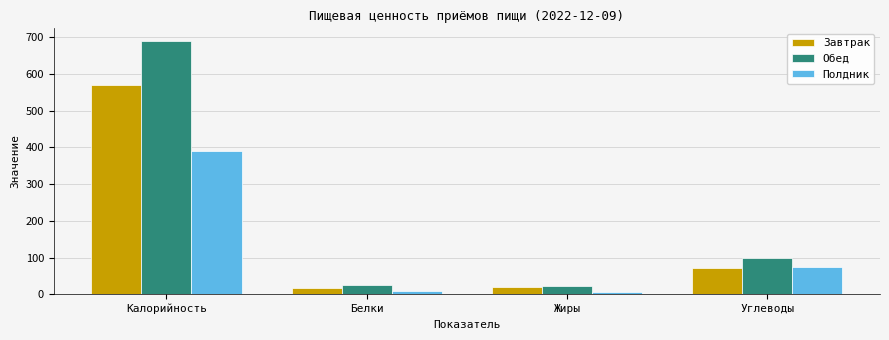

How many bars are there in each group?

3